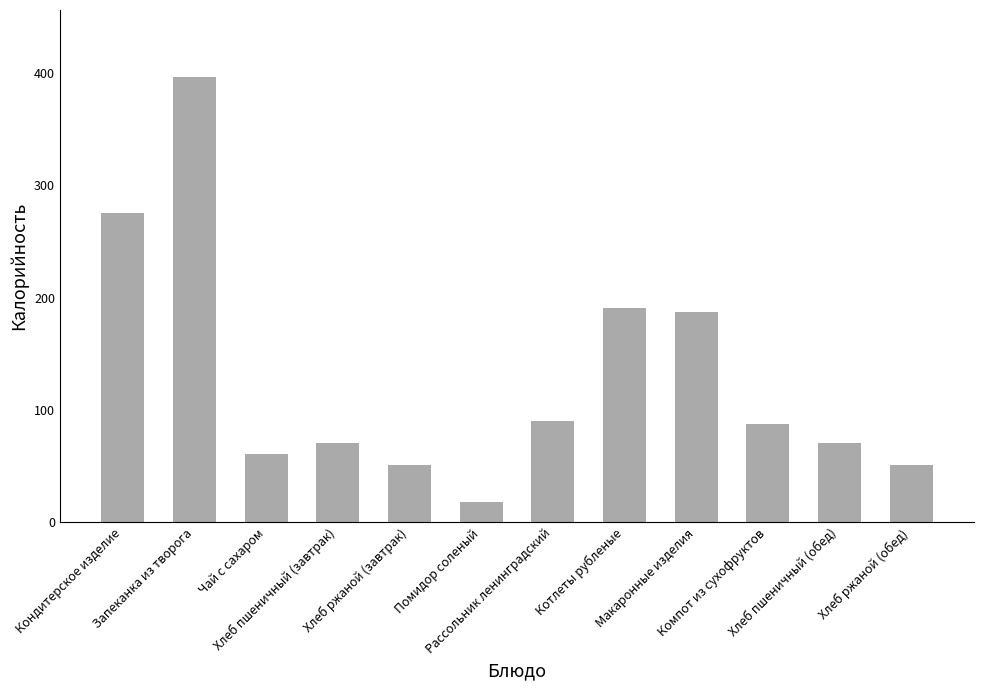

What position from the left is Помидор соленый?

6